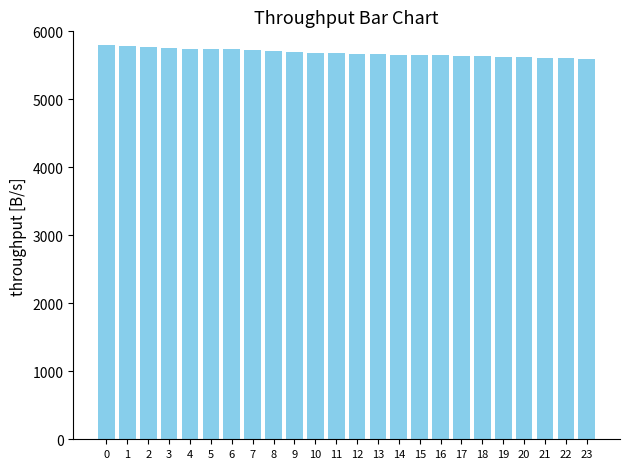

True or false: the data shows 1918.2 at 16.

False